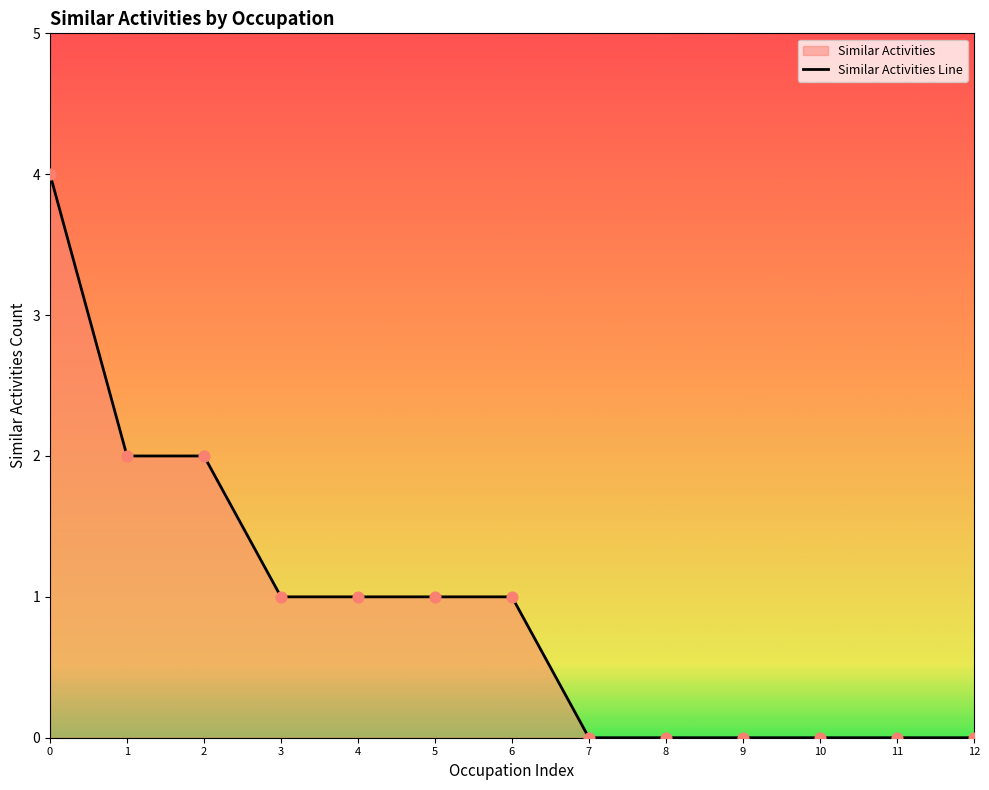

What is the ratio of the value at 3 to the value at 1?

0.5